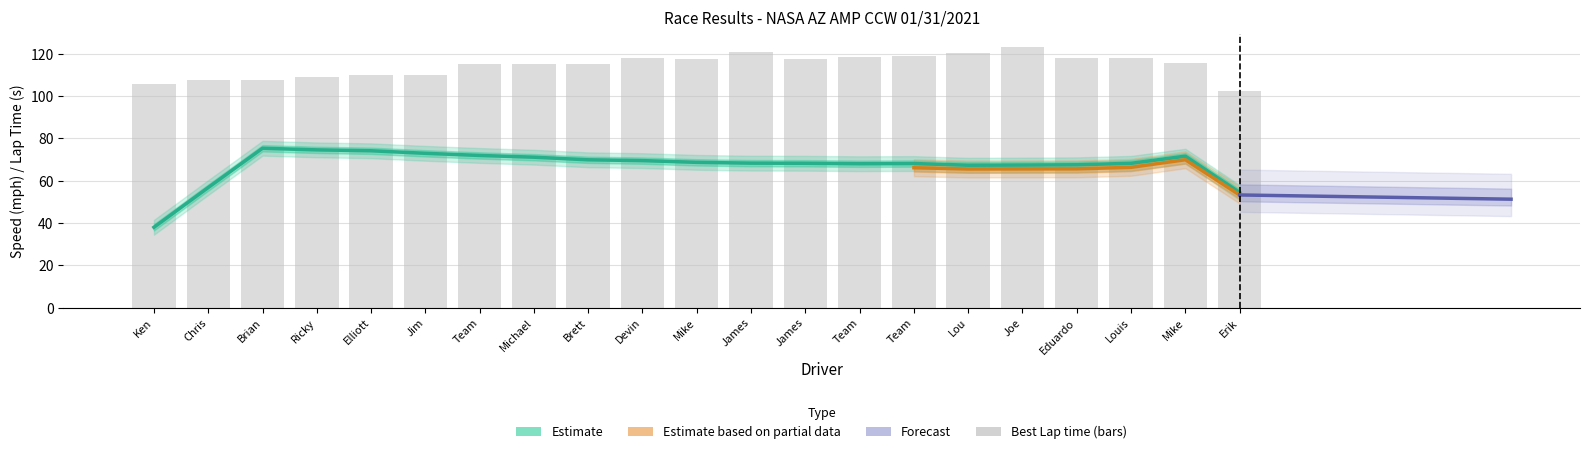

At which category does the chart reach its peak across all series?

Joe McCallum